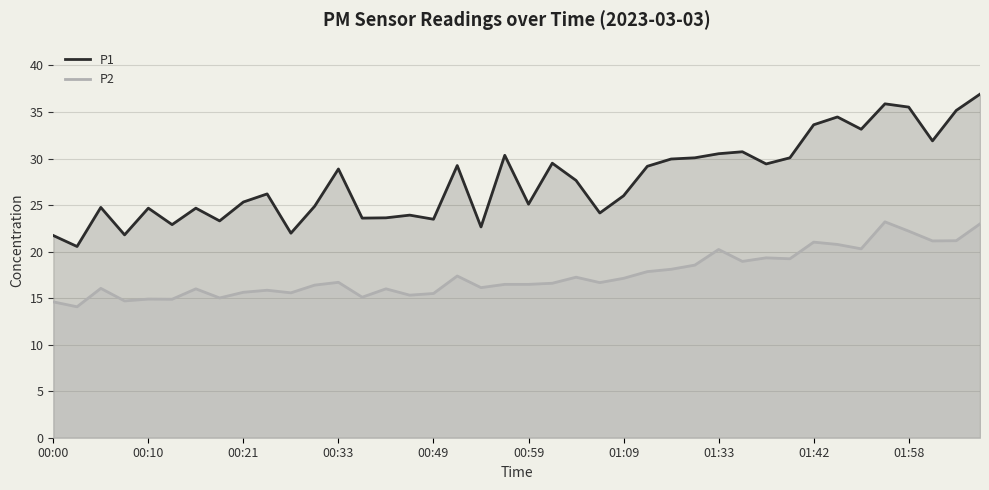

What is the sum of all P2 values?

701.4